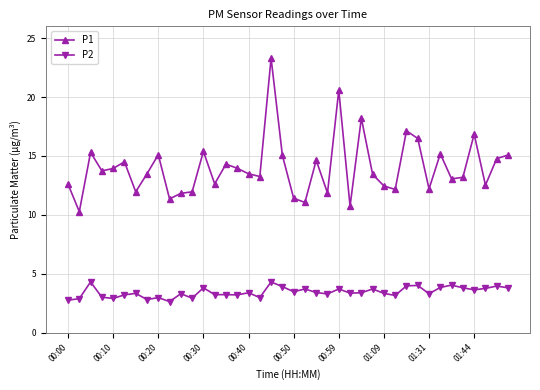

Rank the series by their average value, from highest to lowest.

P1, P2